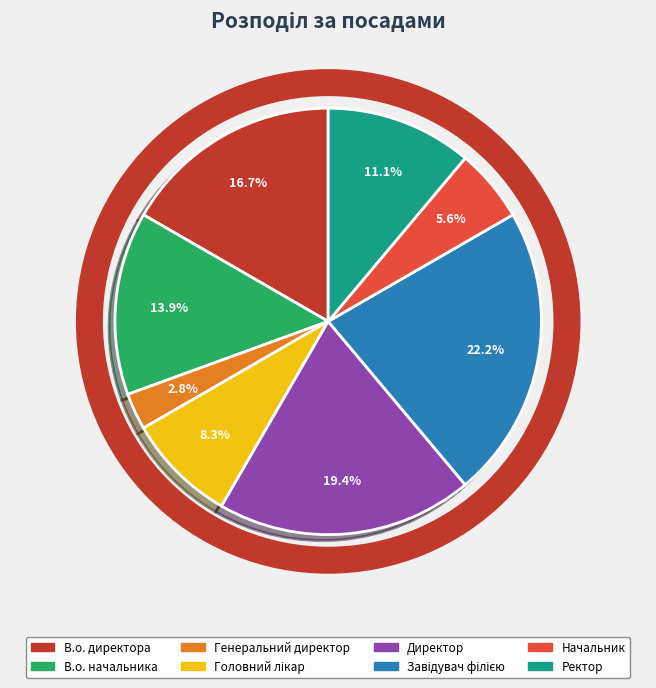

Rank the categories by value from highest to lowest.

Завідувач філією, Директор, В.о. директора, В.о. начальника, Ректор, Головний лікар, Начальник, Генеральний директор